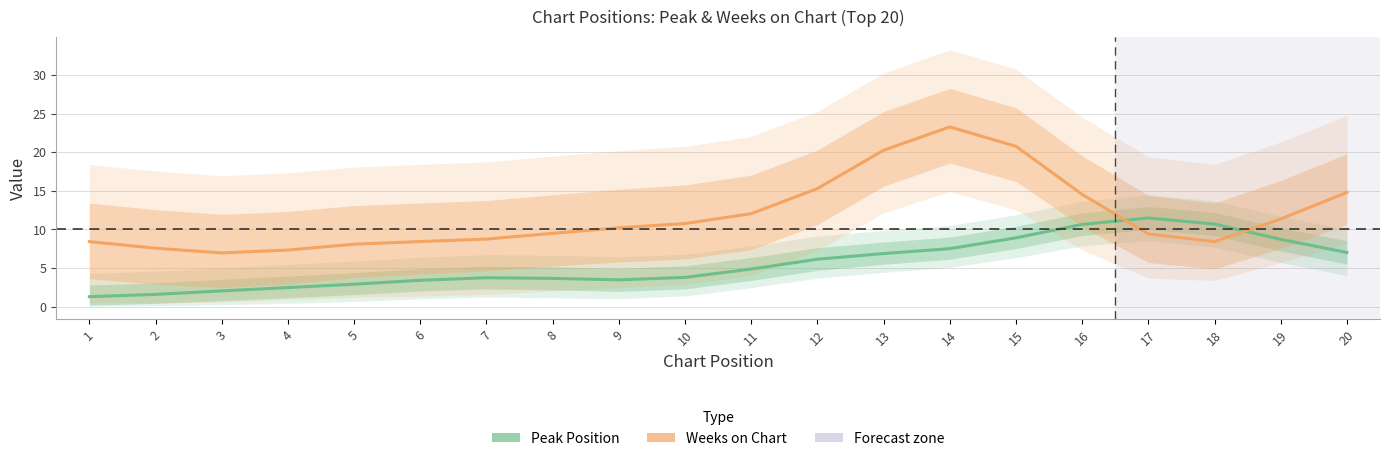

True or false: Peak Position has a value of 3.7 at 7.

True